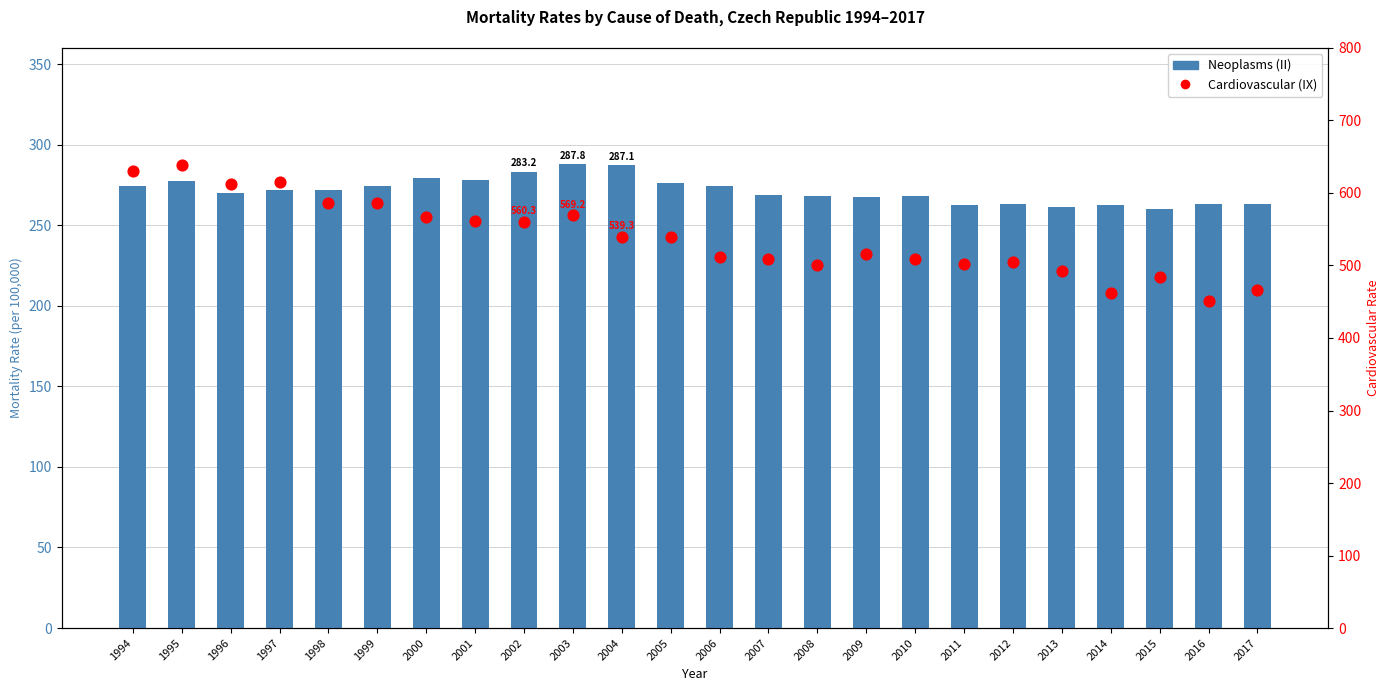

What are all the series names shown in the legend?

Neoplasms (II), Cardiovascular (IX)